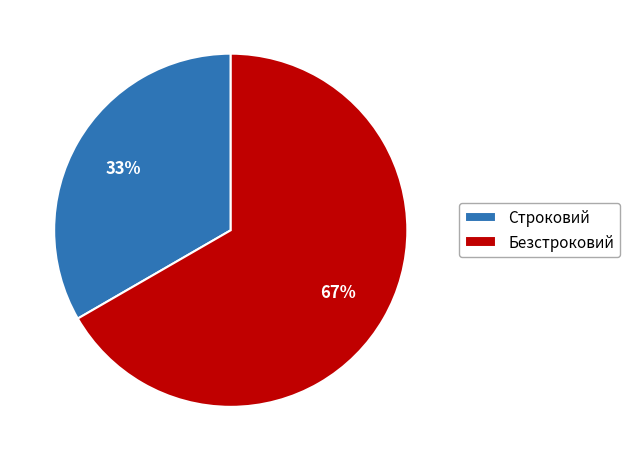

How many segments does this pie chart have?

2